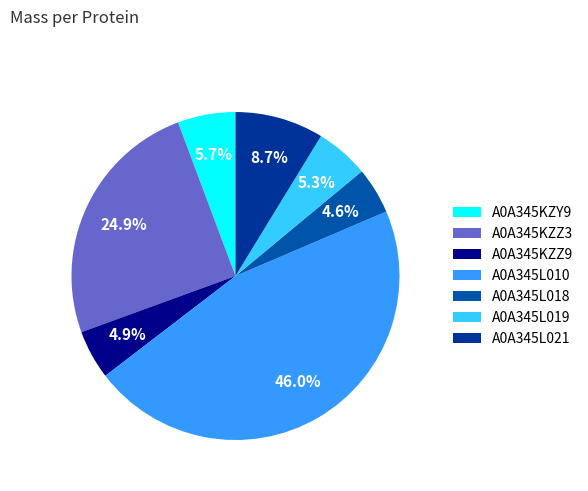

What is the largest slice in the pie chart?

A0A345L010